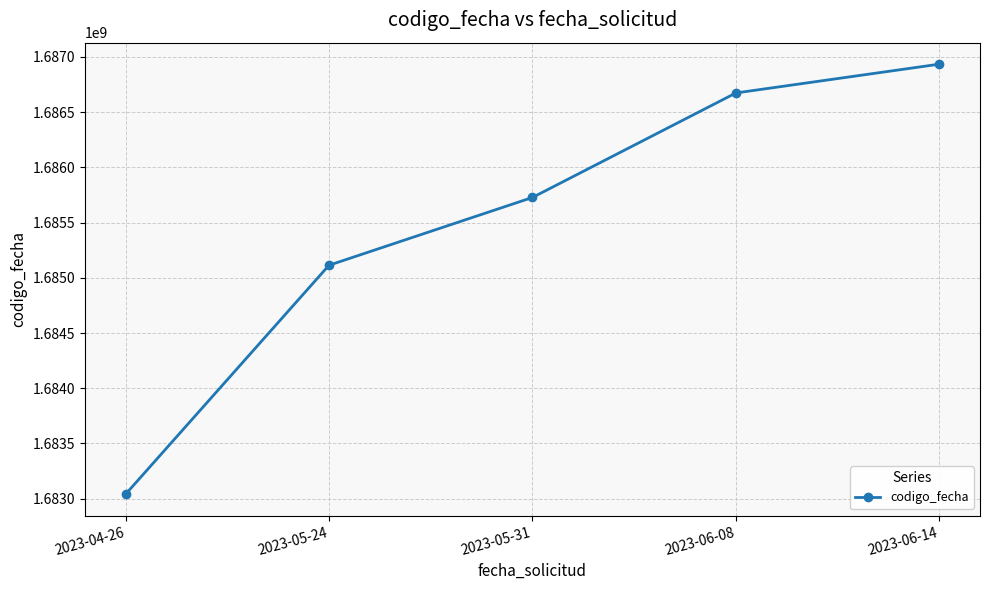

What is the difference between the maximum and second lowest values?

1820657